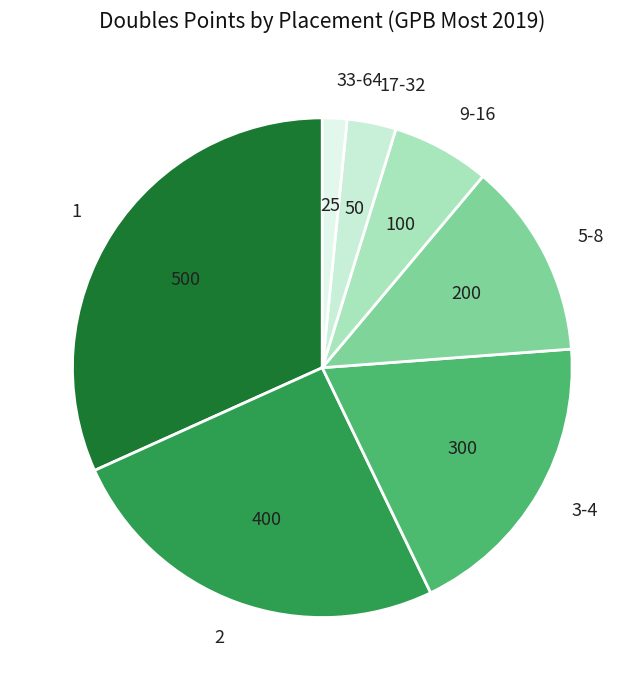

Is 33-64 the majority of the pie?

No